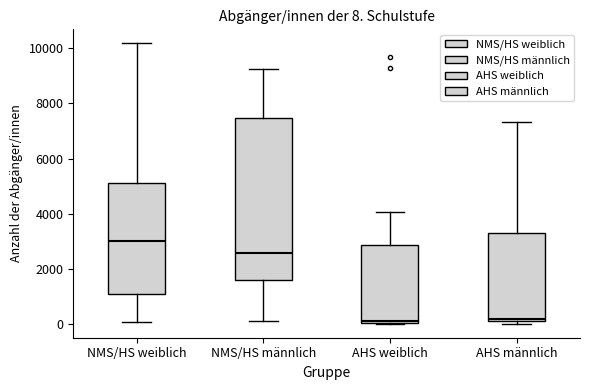

Comparing the boxes themselves (not the whiskers), which one is the tallest?

NMS/HS männlich